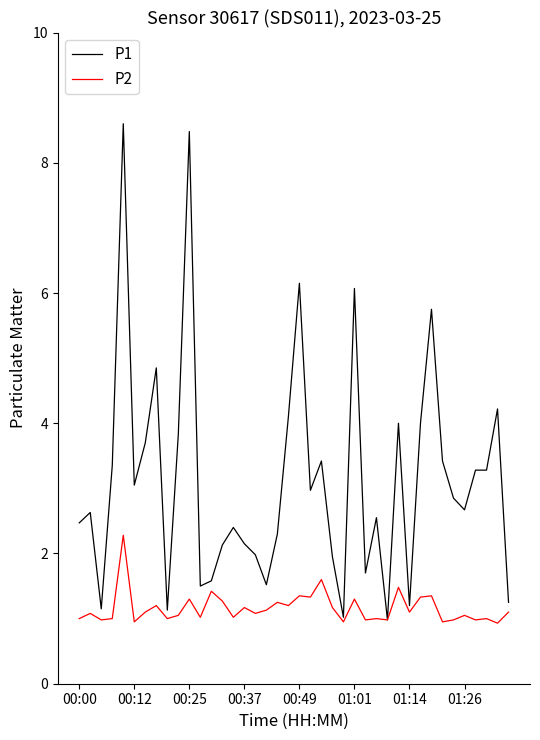

Which series has the largest total across all categories?

P1